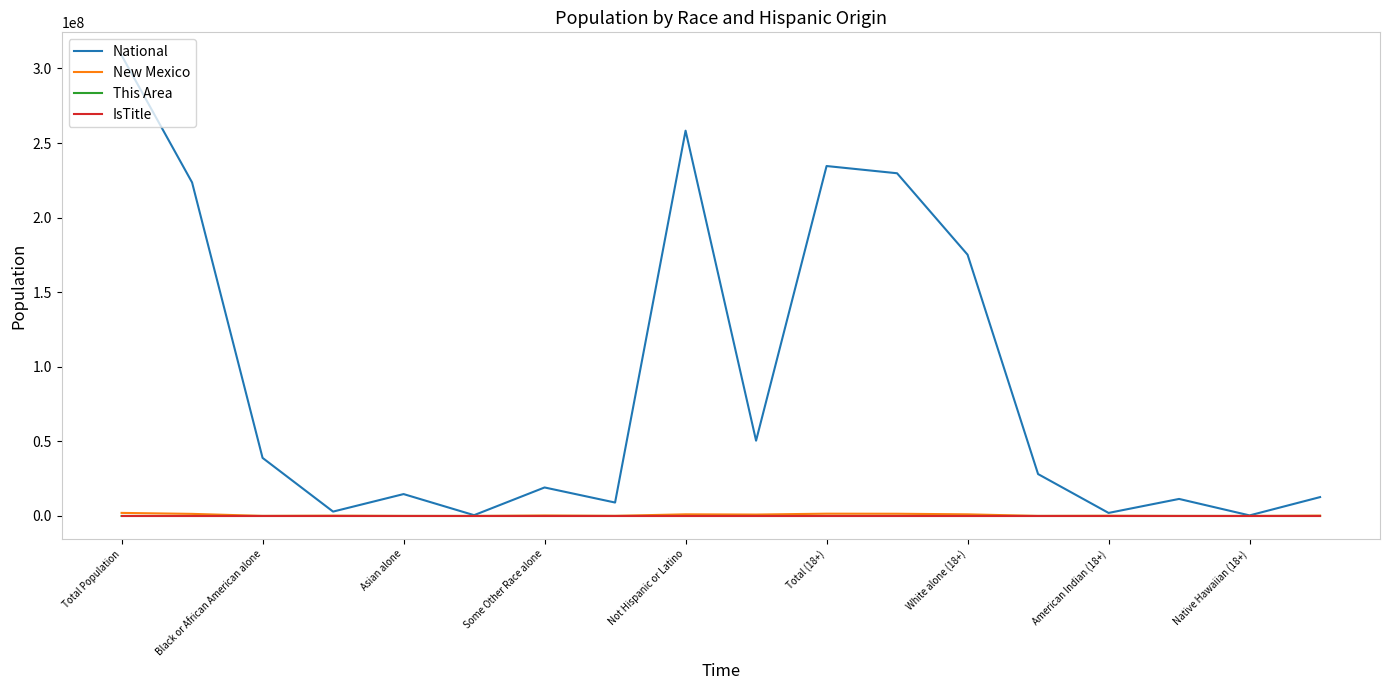

Which series has the widest spread of values?

National